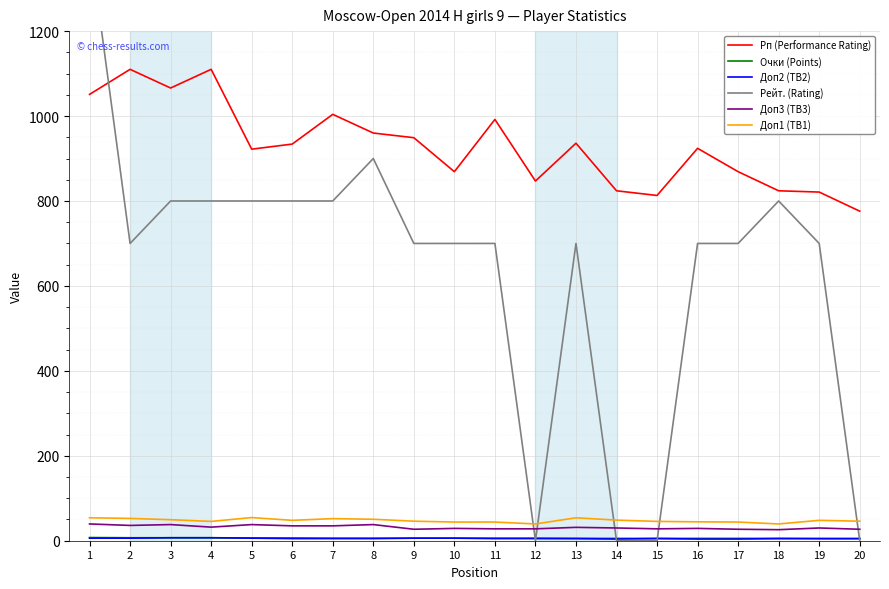

What is the sum of the Рп (Performance Rating) values at 12 and 18?

1671.0